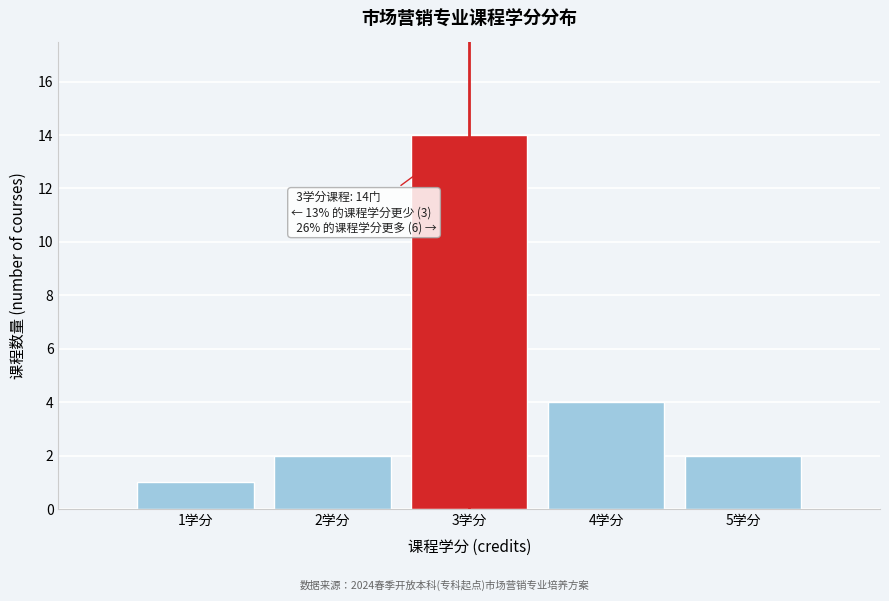

Which range on the x-axis has the tallest bar?

2.5 to 3.5